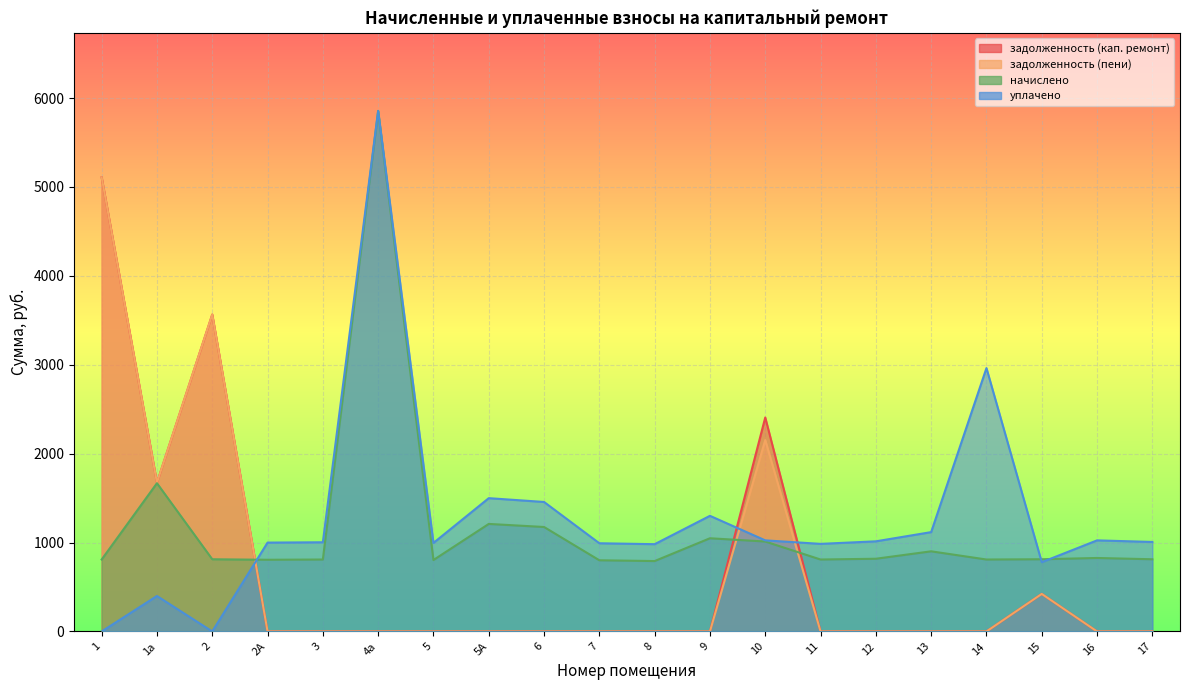

What is the difference between the задолженность (кап. ремонт) values at 15 and 16?

422.3